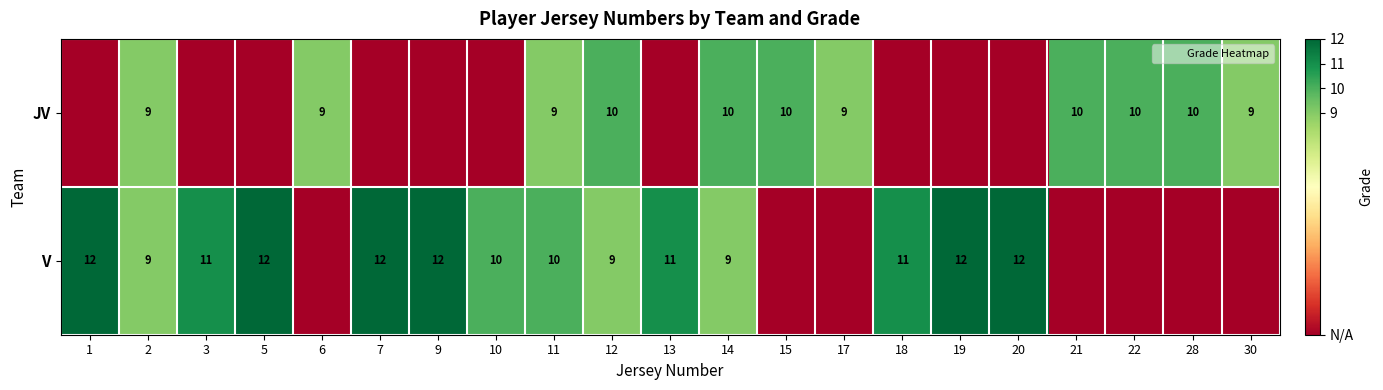

Which series has the largest total across all categories?

V